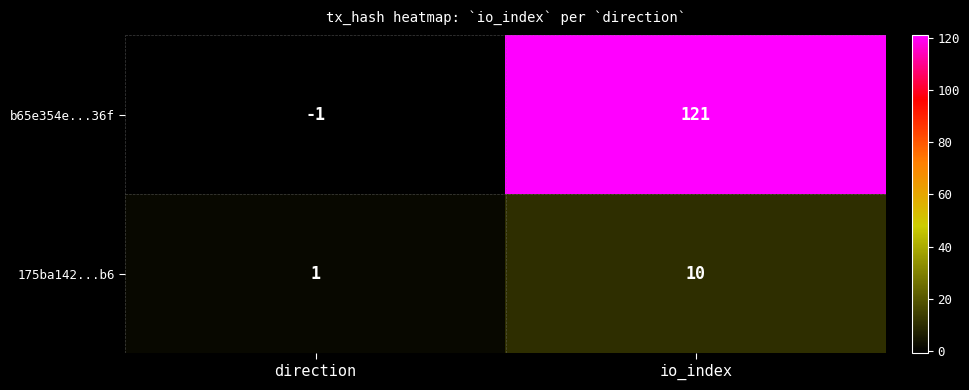

Reading left to right, extract all data points from this chart.

b65e354e...36f: -1	121
175ba142...b6: 1	10